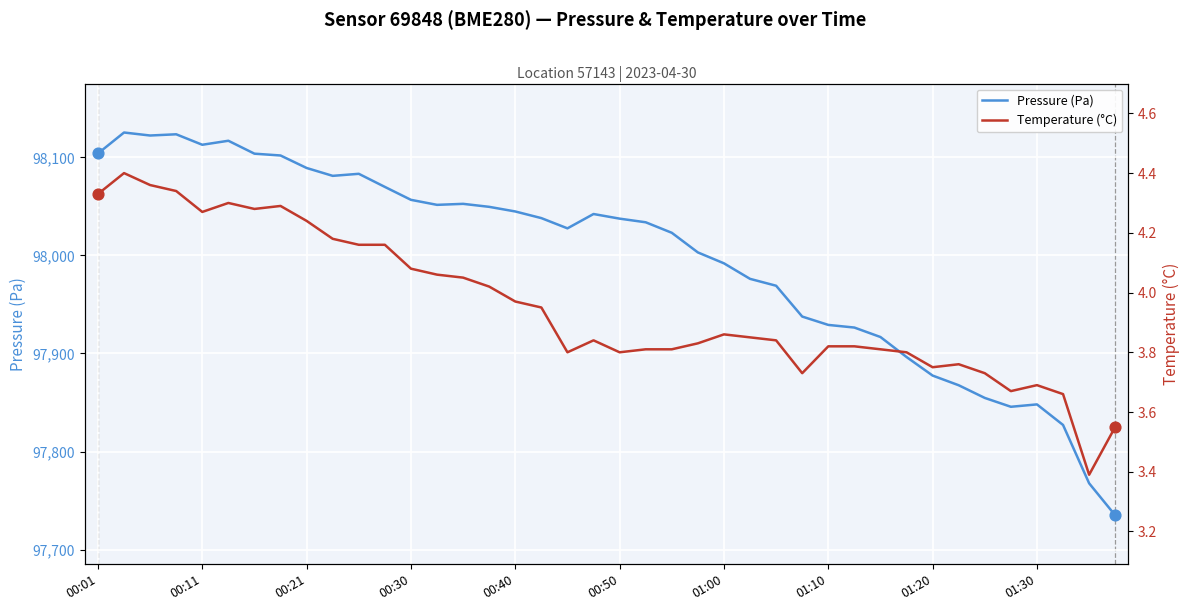

Which series reaches the minimum Y coordinate?

Temperature (°C)